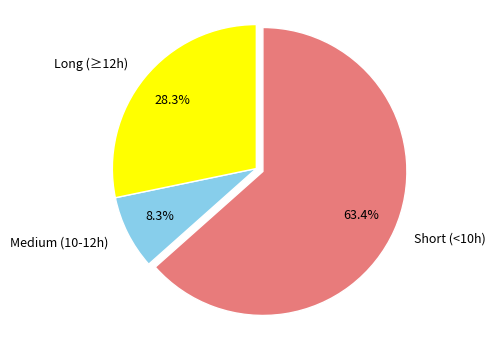

How many segments does this pie chart have?

3